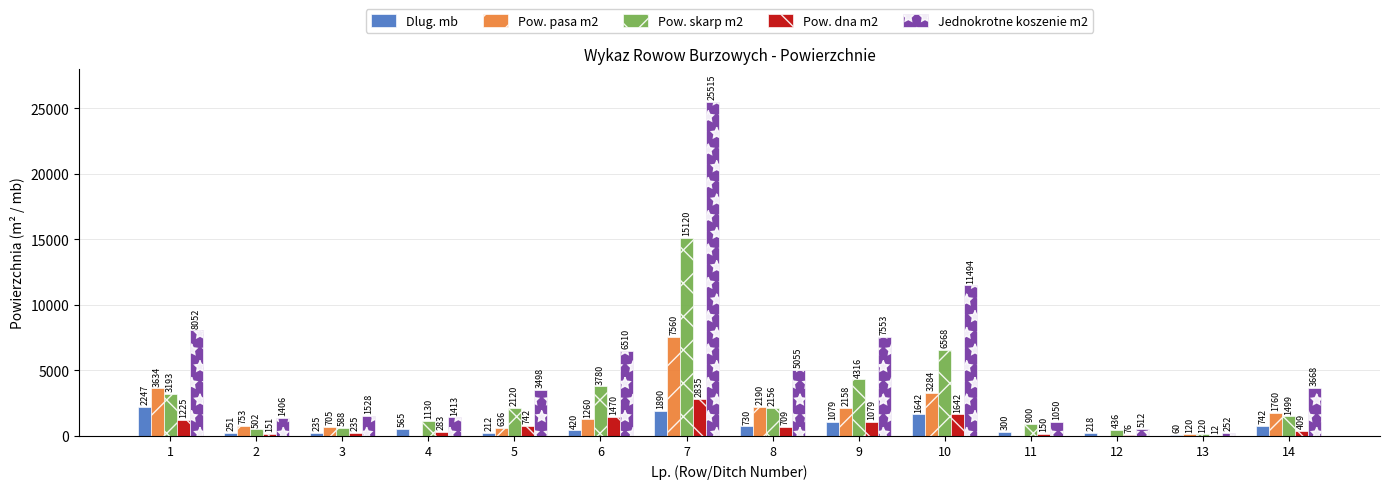

Count the number of categories in the chart.

14